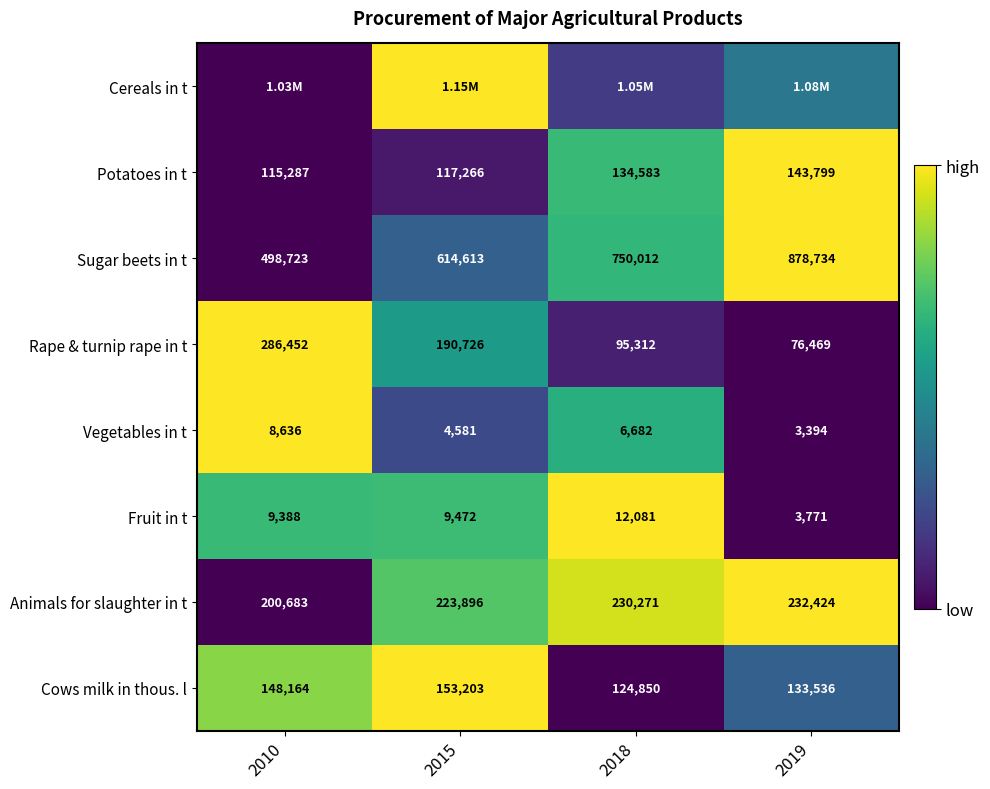

Is the value of Vegetables in t at 2015 greater than the value of Fruit in t at 2018?

No